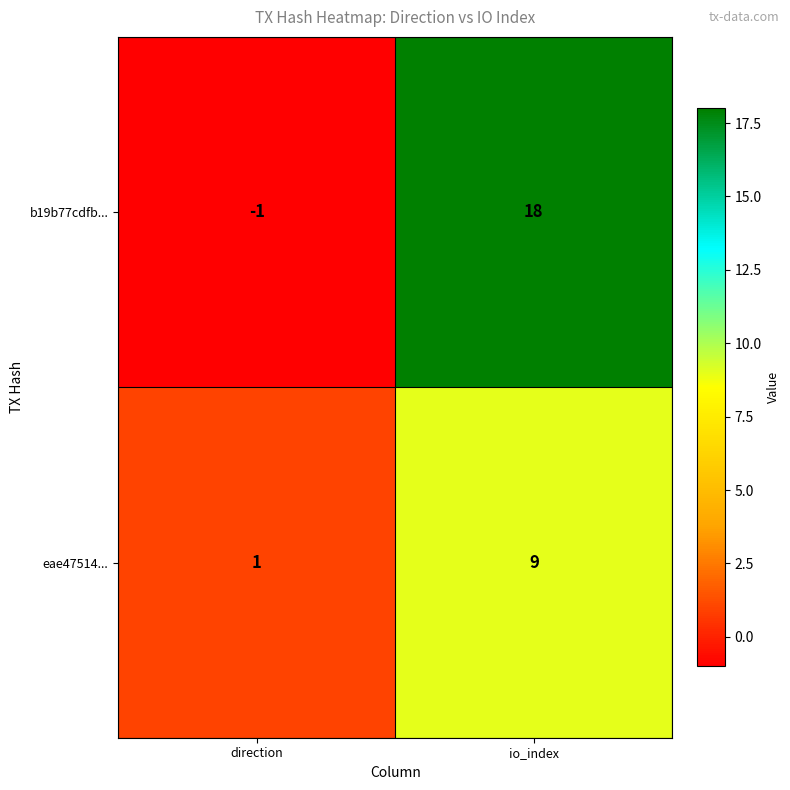

At how many categories does at least one series exceed 2?

1